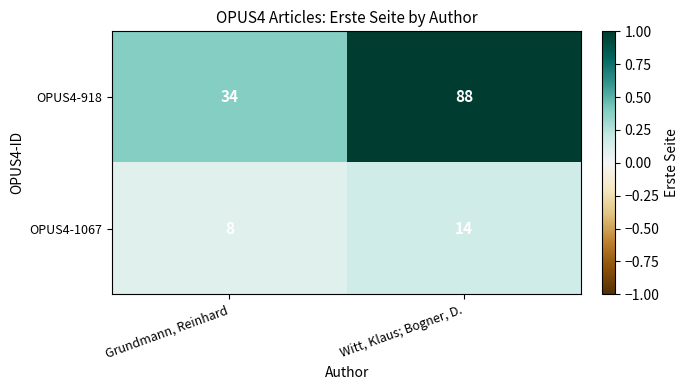

The value of OPUS4-1067 at Witt, Klaus; Bogner, D. is 5. True or false?

False